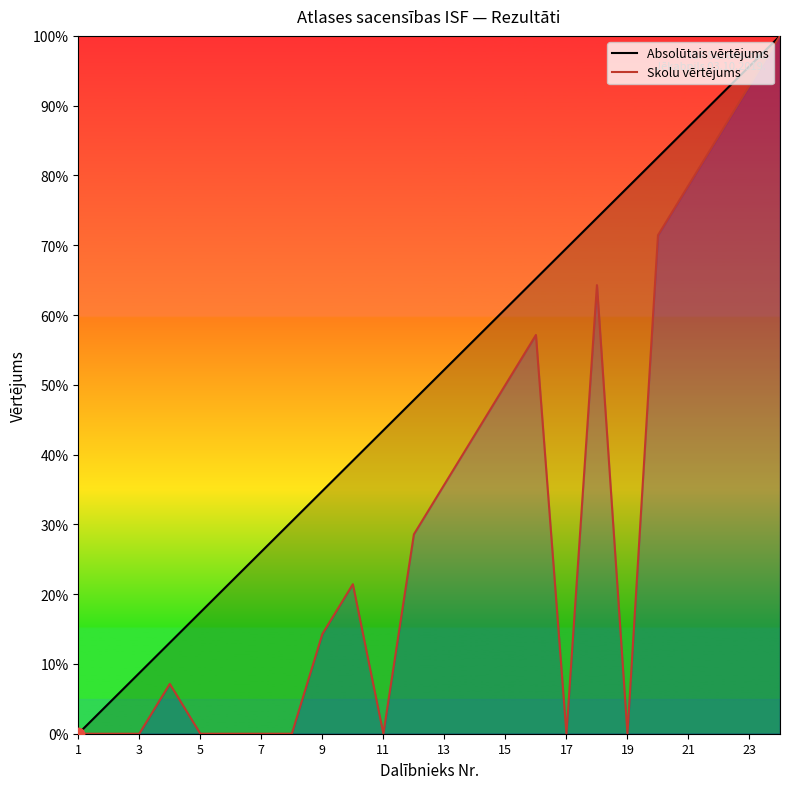

At how many categories does at least one series exceed 61?

9